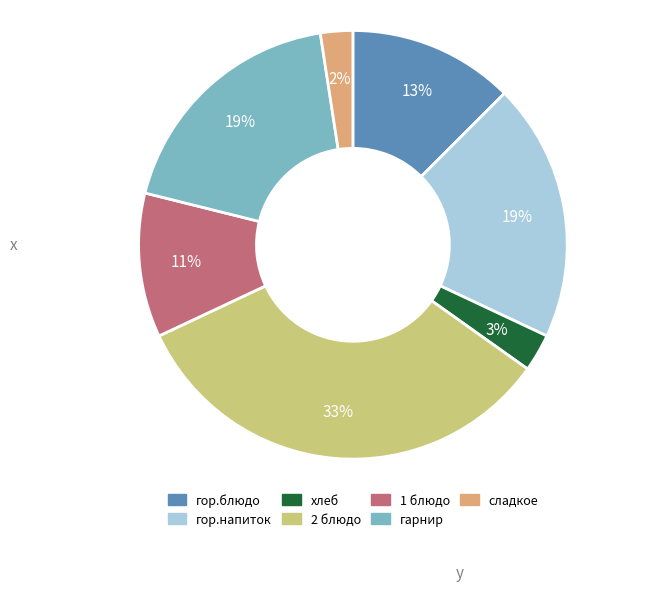

To the nearest percent, what is the combined percentage of гарнир and 1 блюдо?

30%